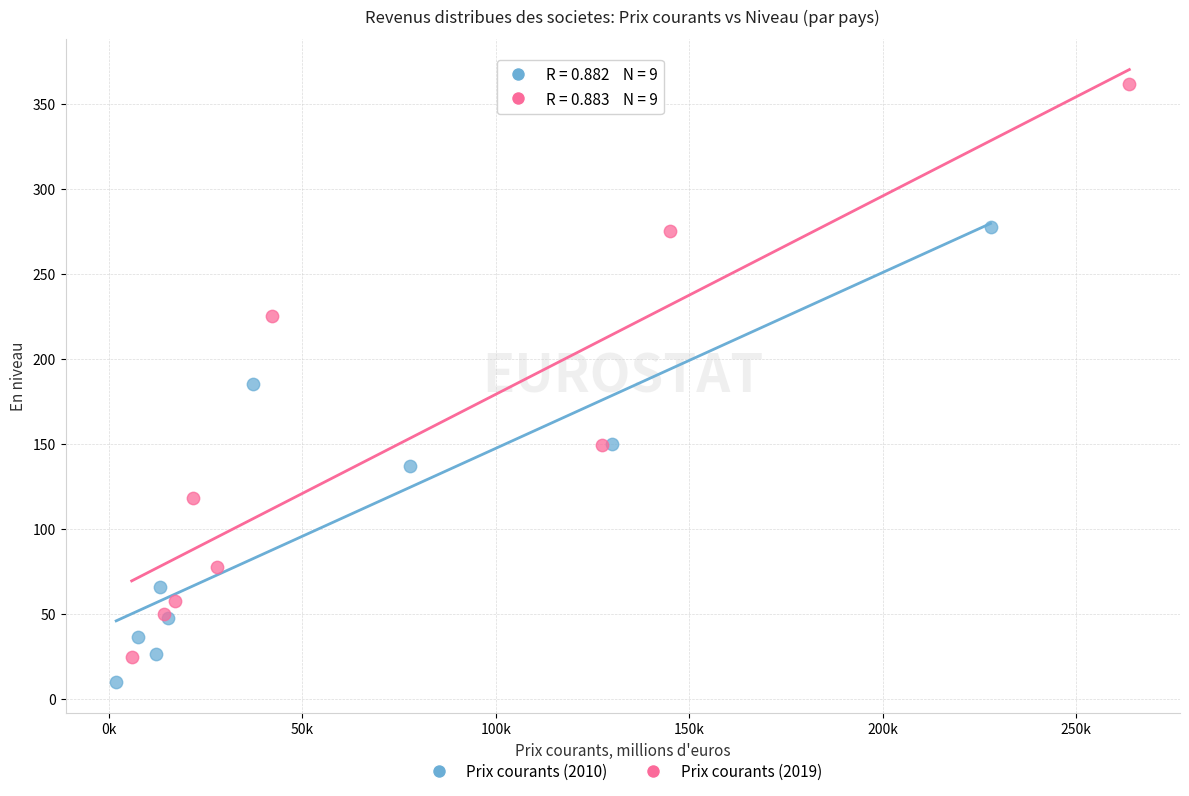

Which series reaches the maximum Y coordinate?

Prix courants (2019)